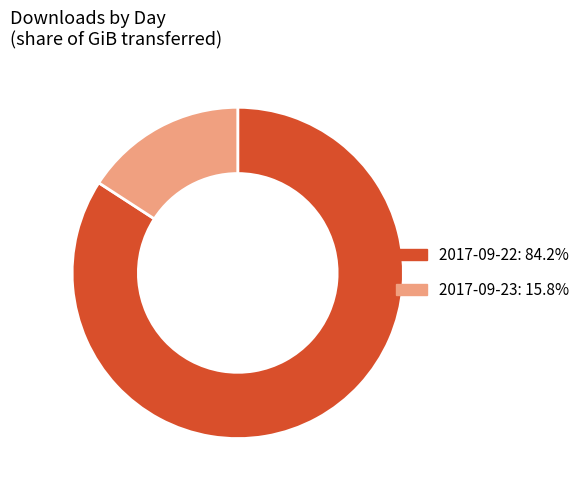

Rank the categories by value from lowest to highest.

2017-09-23, 2017-09-22